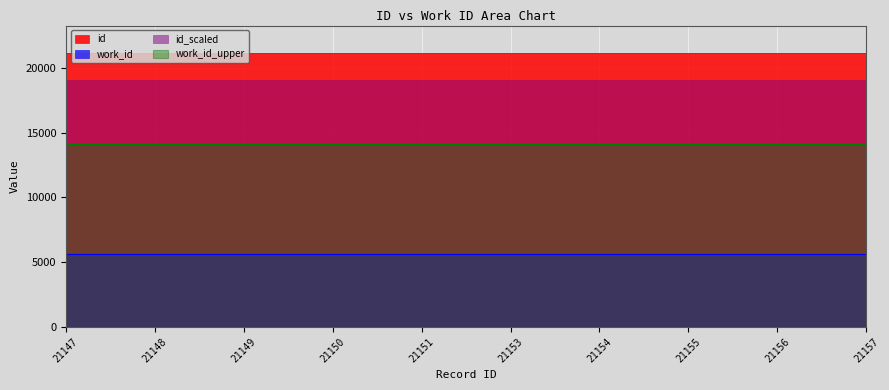

Reading right to left, extract all data points from this chart.

21157=21157	21156=21156	21155=21155	21154=21154	21153=21153	21151=21151	21150=21150	21149=21149	21148=21148	21147=21147